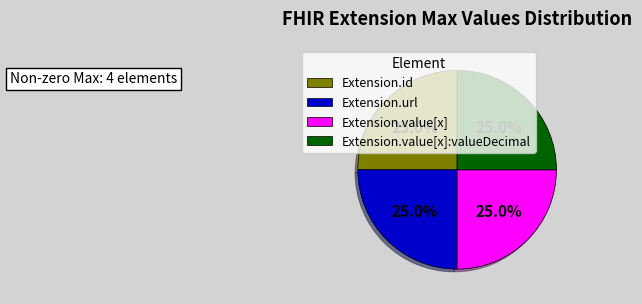

Count the number of slices in the pie.

4